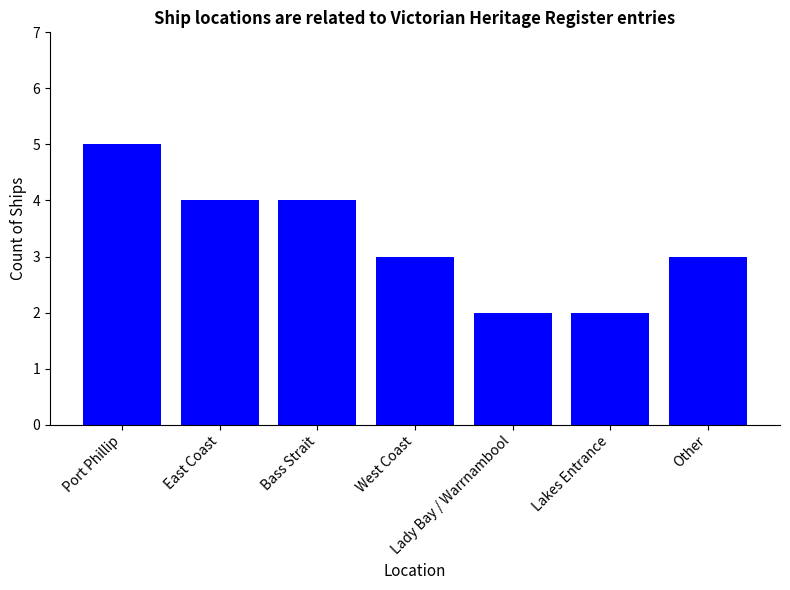

How many bars are there in total?

7